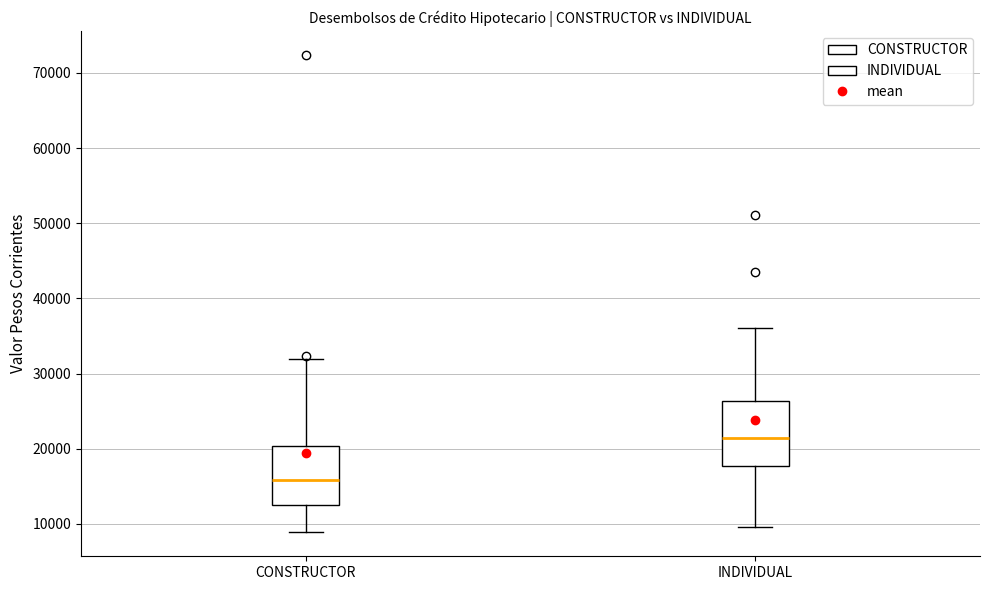

Reading left to right, transcribe this box plot: for each box, give where its median line is, the range the box spans, and where its two whiskers end, as read against the y-axis. The values are not printed on the chart, so give them approximately, as read against the axis.

CONSTRUCTOR: median 16000, box 13000 to 20000, whiskers 9000 to 32000
INDIVIDUAL: median 21000, box 18000 to 26000, whiskers 10000 to 36000